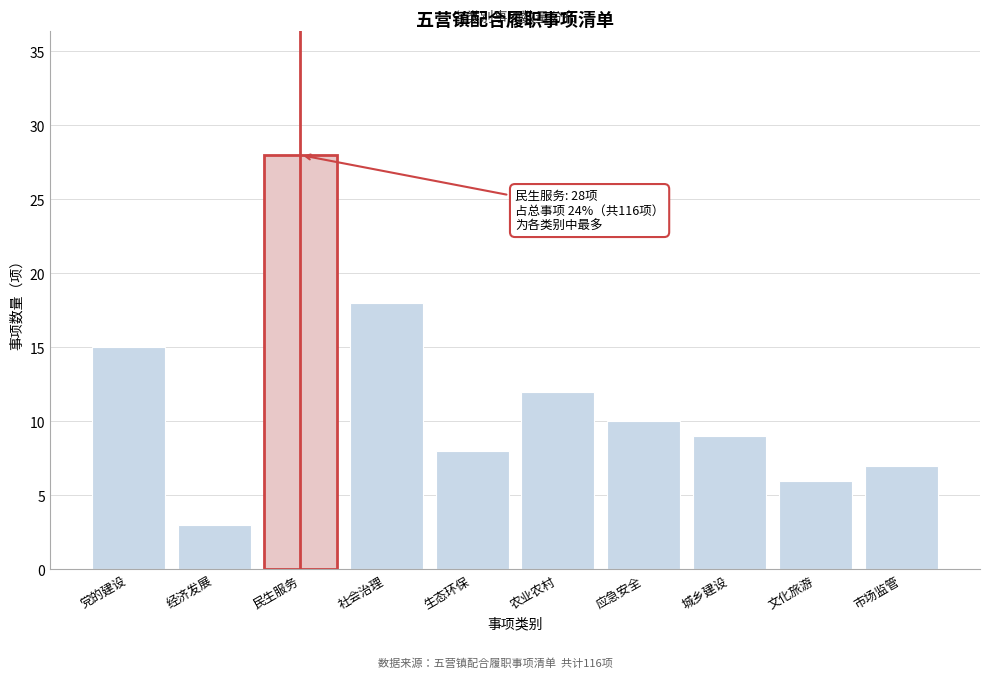

Reading right to left, transcribe all the data shown in this chart.

市场监管=7	文化旅游=6	城乡建设=9	应急安全=10	农业农村=12	生态环保=8	社会治理=18	民生服务=28	经济发展=3	党的建设=15